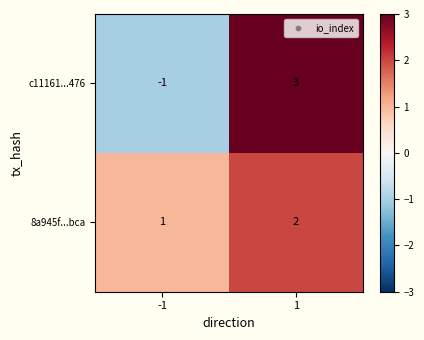

Which series has the largest total across all categories?

8a945f...bca